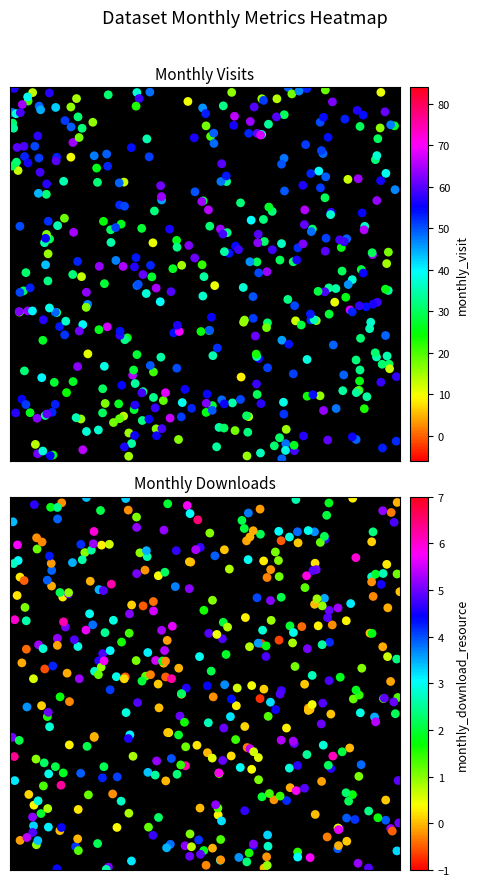

True or false: the data shows 51 at 4.

True